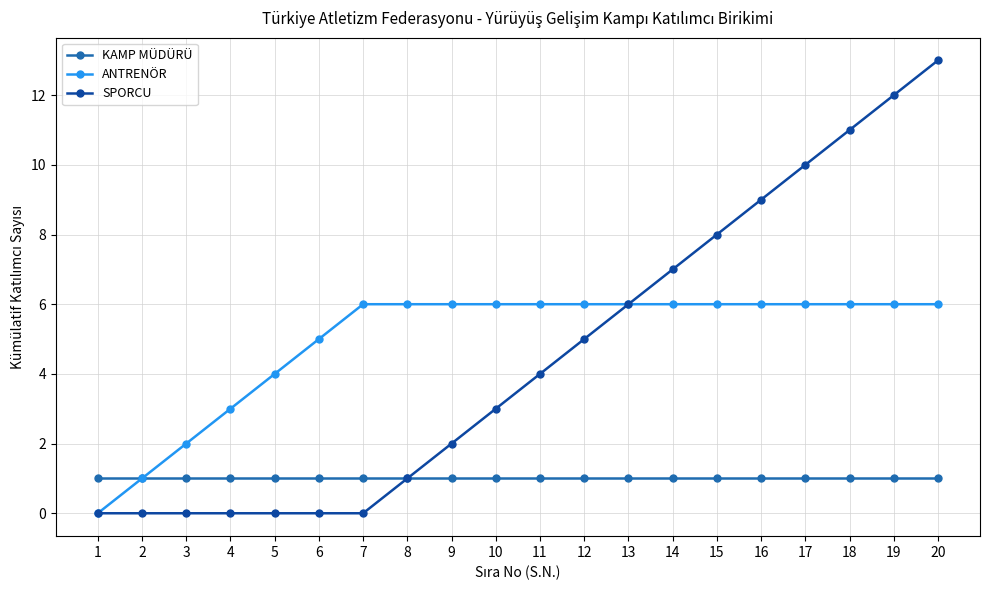

Which series has the widest spread of values?

SPORCU